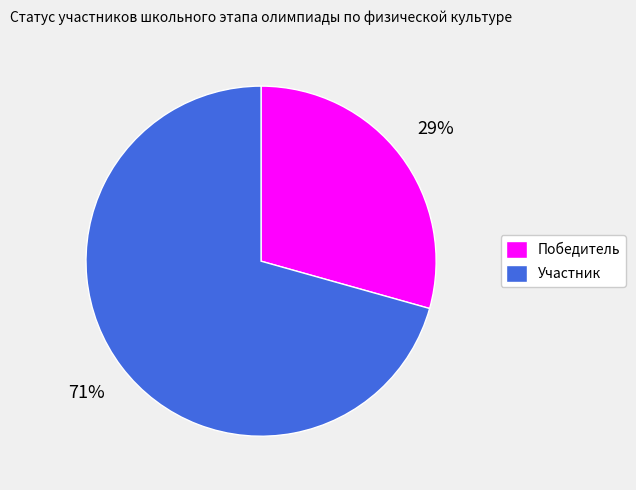

What is the ratio of the value at Победитель to the value at Участник?

0.4